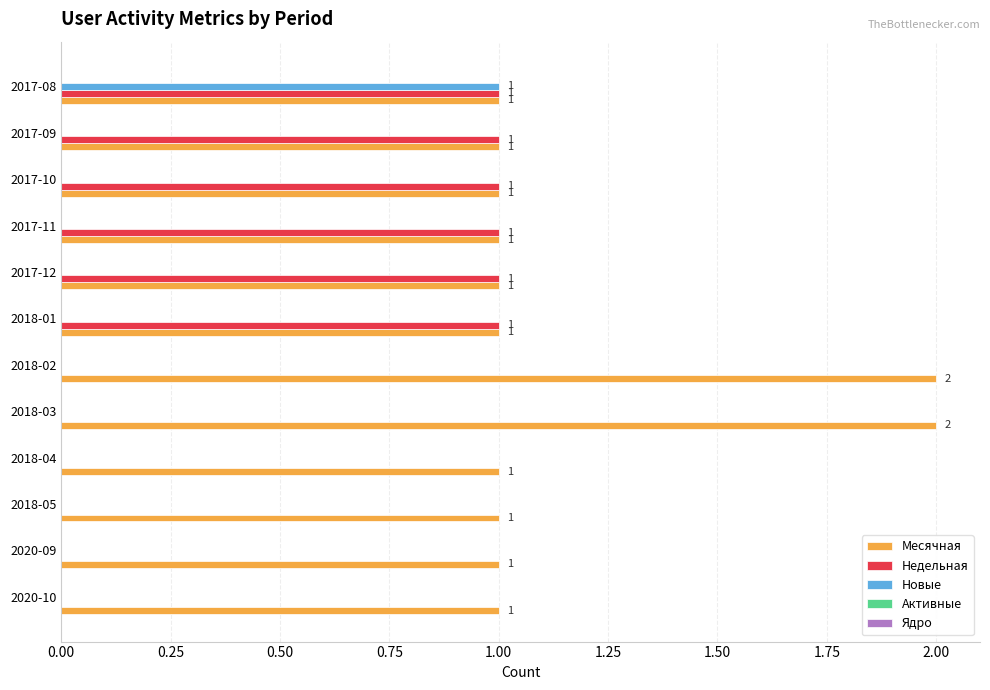

Is it true that Новые equals 0 at 2020-09?

True